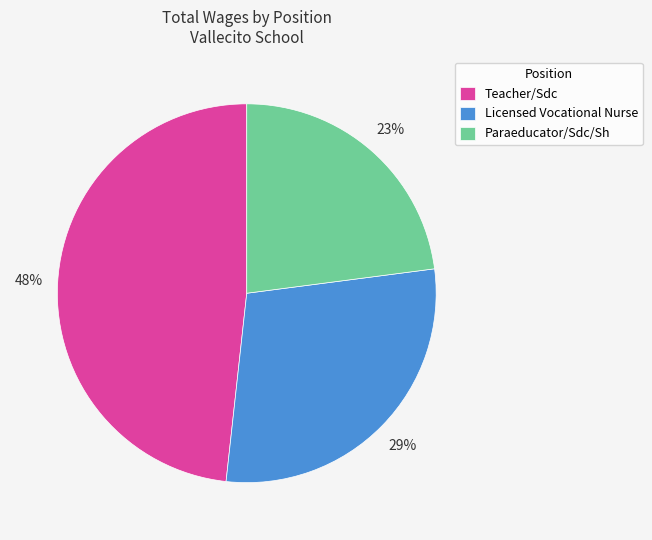

Count the number of slices in the pie.

3